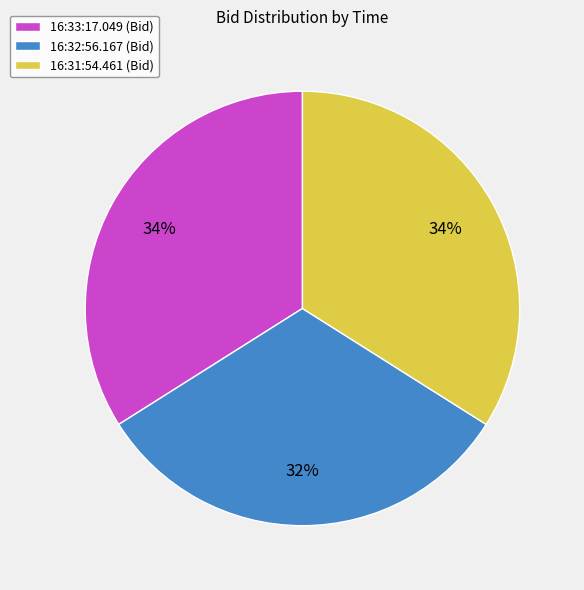

Do 16:32:56.167 (Bid) and 16:31:54.461 (Bid) together represent more than half of the pie?

Yes